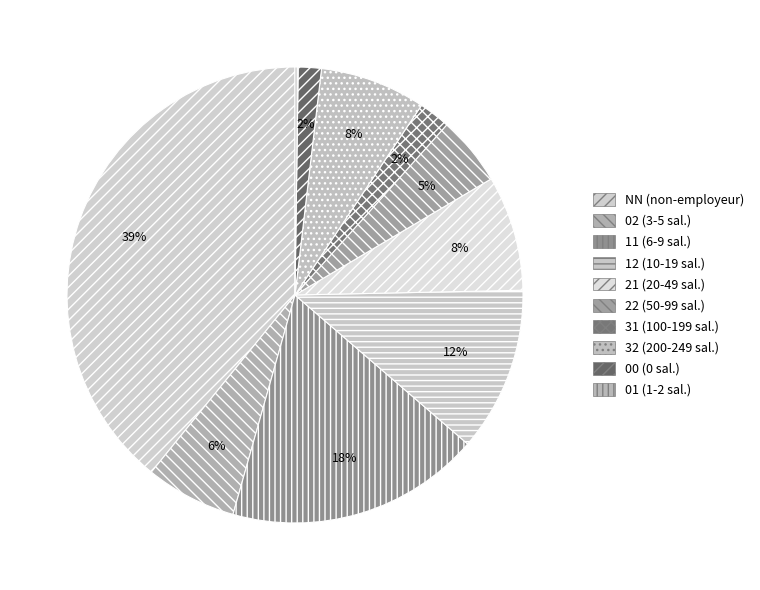

Which category has the smallest portion of the pie?

01